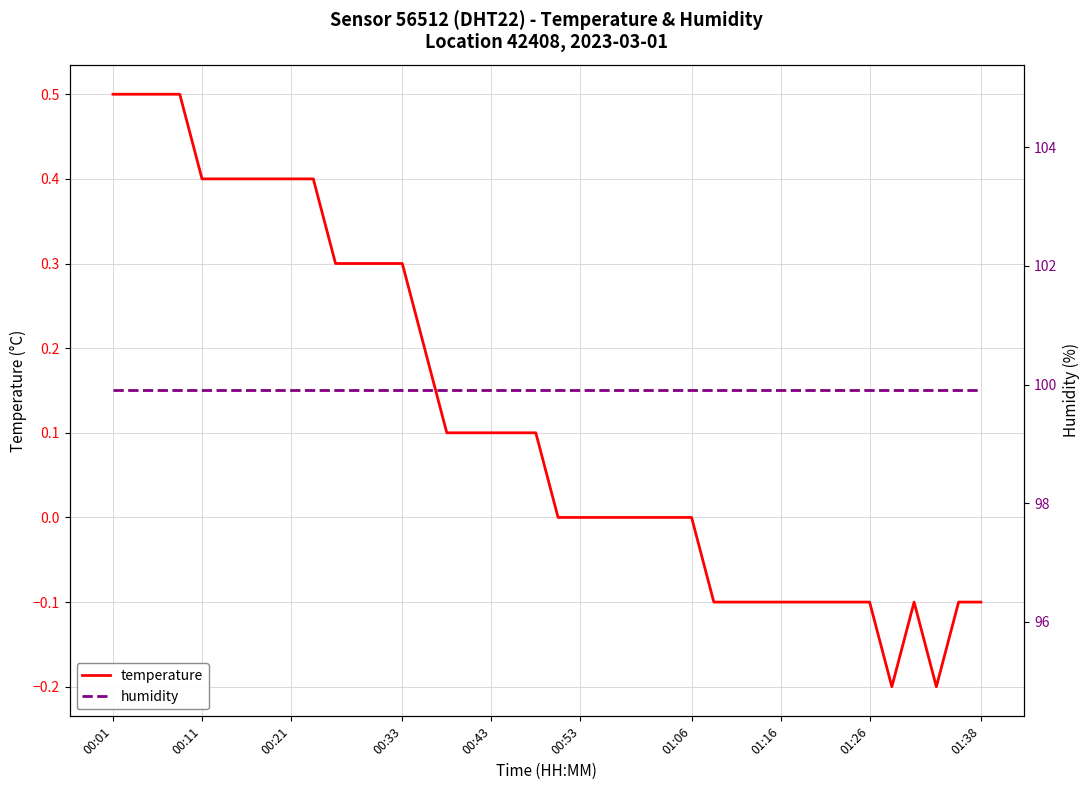

The temperature series shows 0.4 at 00:21. True or false?

True